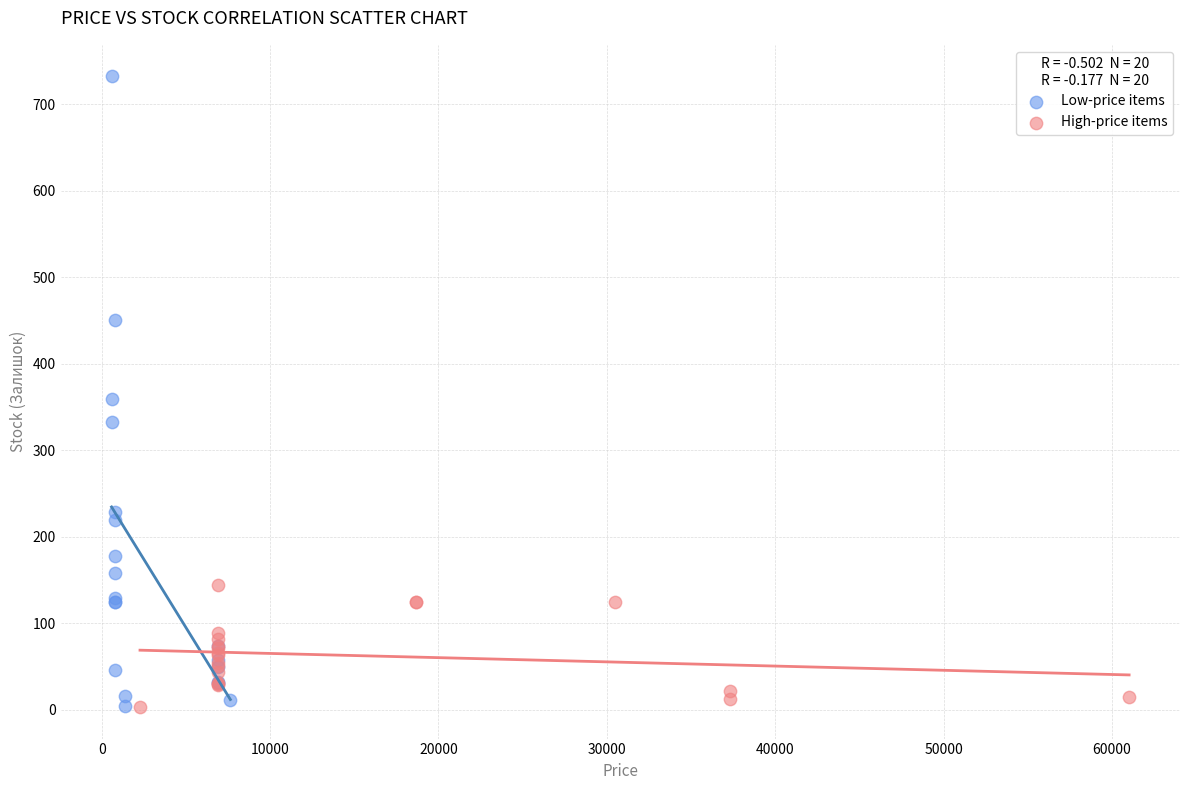

Which series contains the highest Y value?

Low-price items